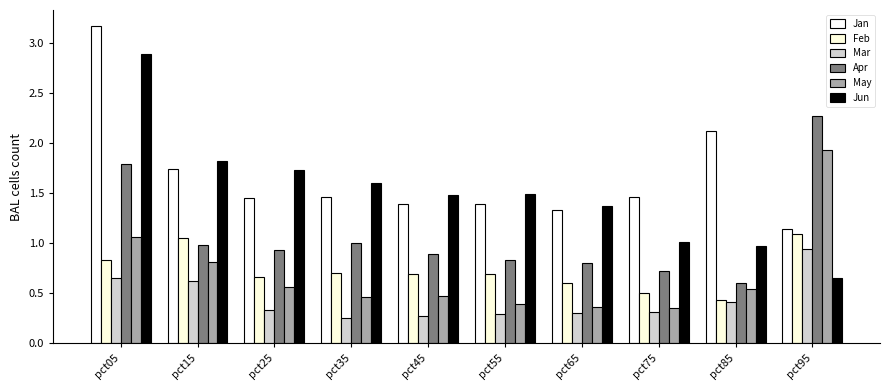

The value of Apr at pct65 is 0.8. True or false?

True